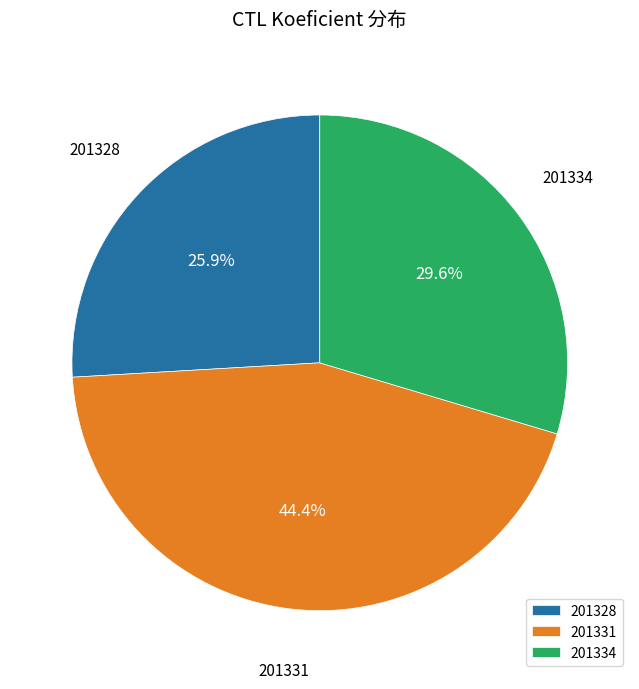

How many segments does this pie chart have?

3